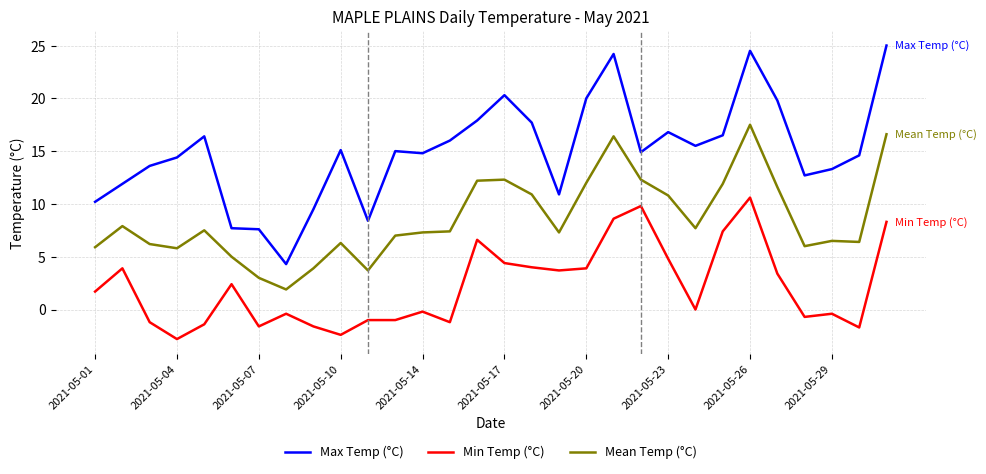

What is the difference between the maximum and minimum values in the Min Temp (°C) series?

13.4